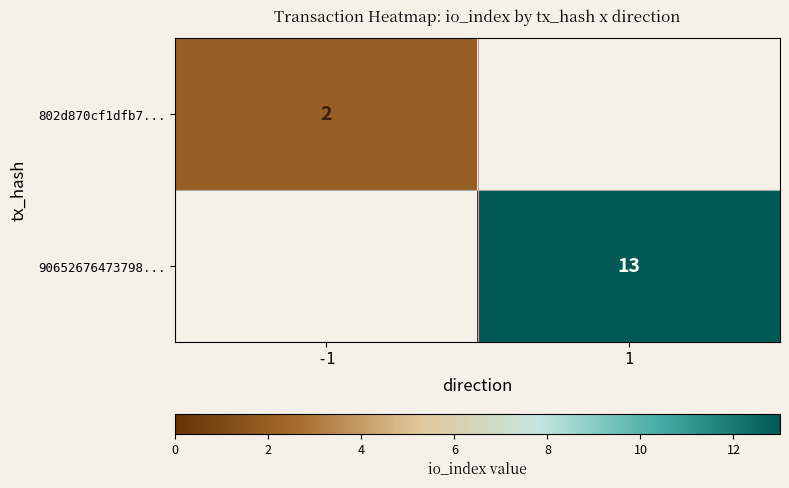

At how many categories does at least one series exceed 2?

1